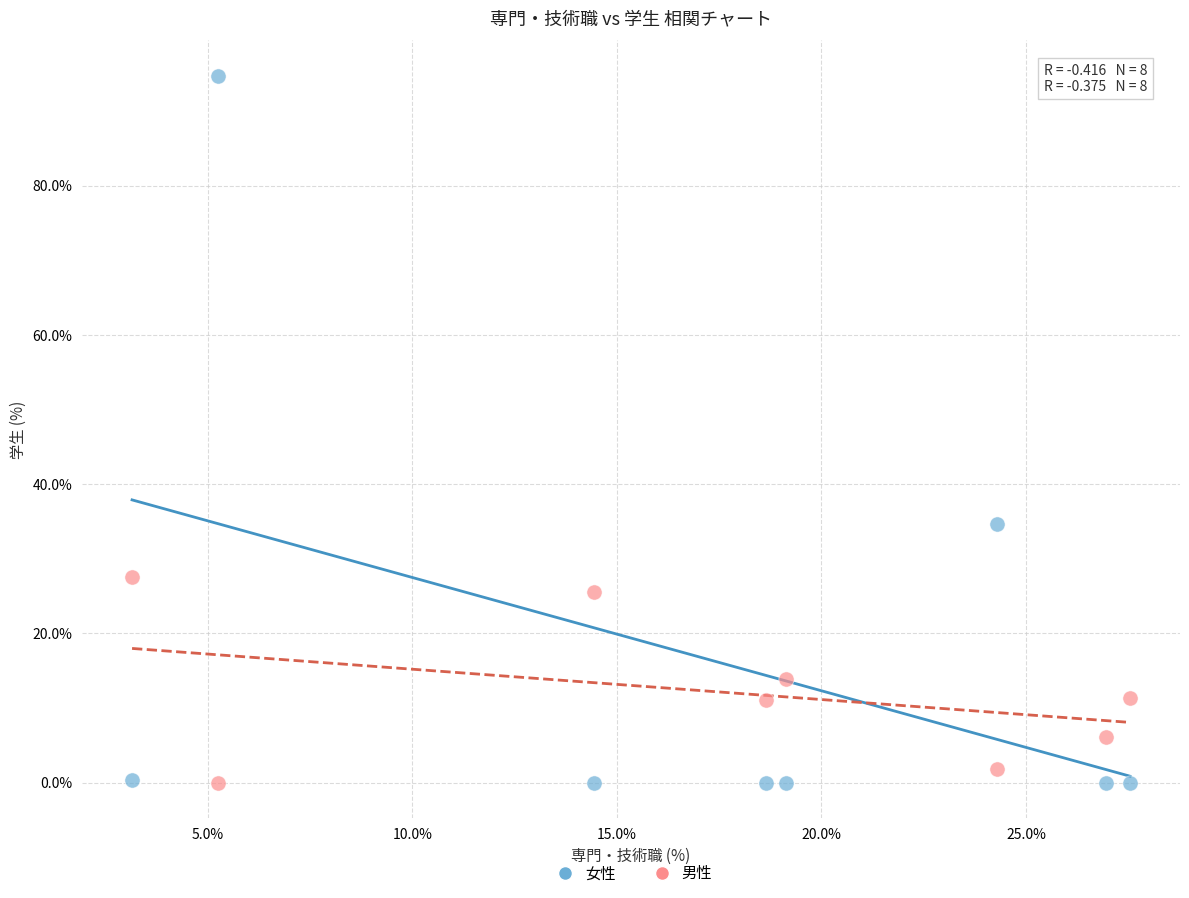

Which series has the widest spread of Y values?

女性